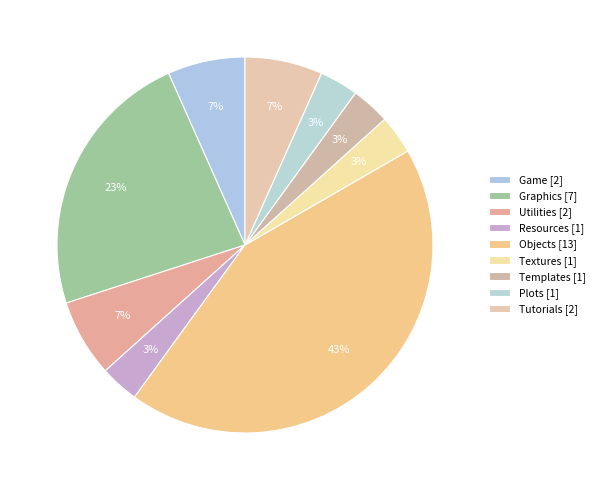

Does Templates account for over 50% of the chart?

No